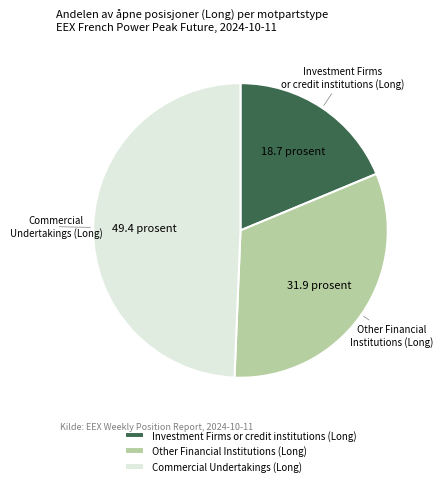

Which has a higher value, Investment Firms or credit institutions (Long) or Other Financial Institutions (Long)?

Other Financial Institutions (Long)